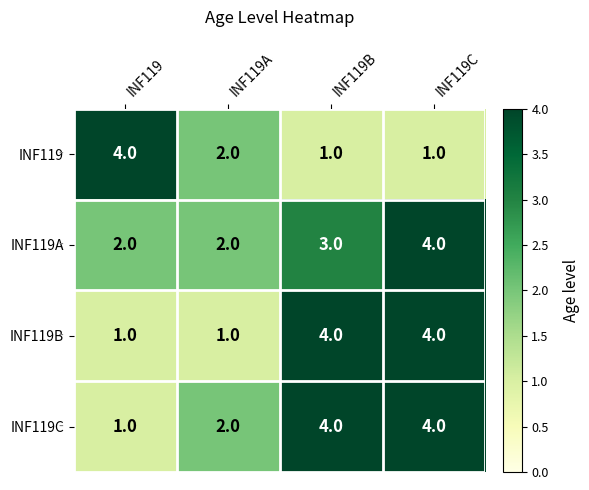

Which category has the lowest value in the INF119C series?

INF119